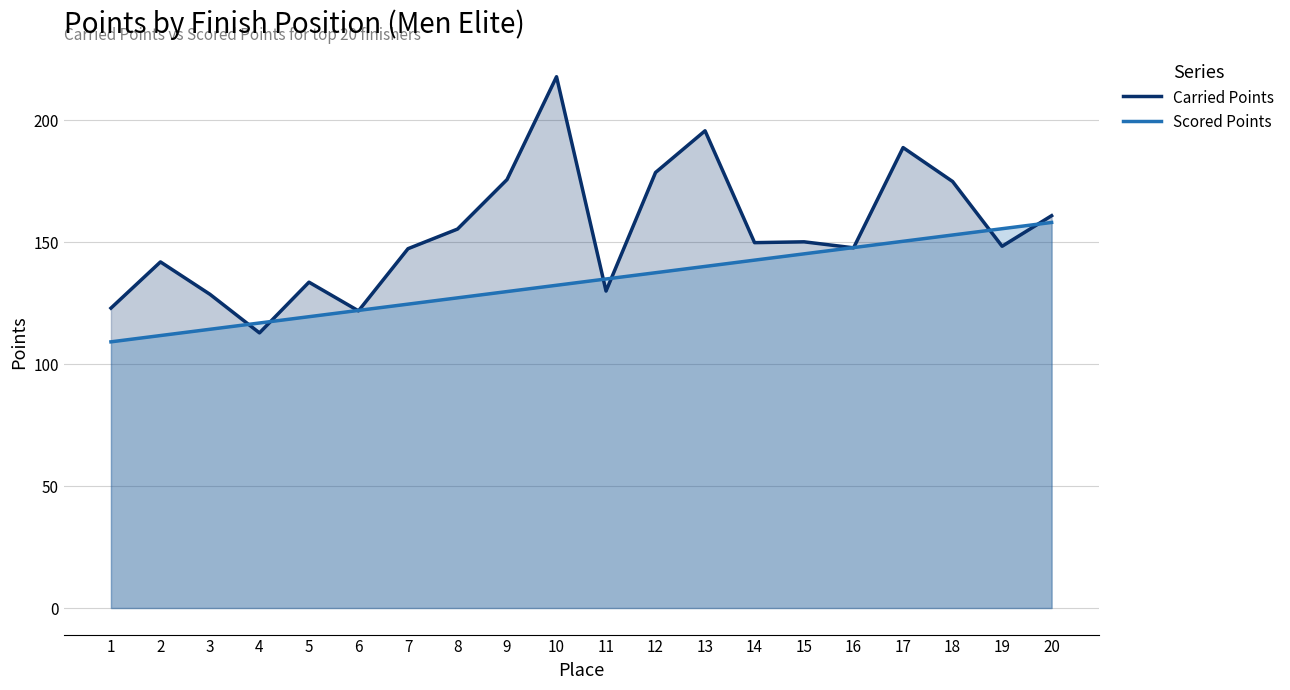

At how many categories does at least one series exceed 142?

13